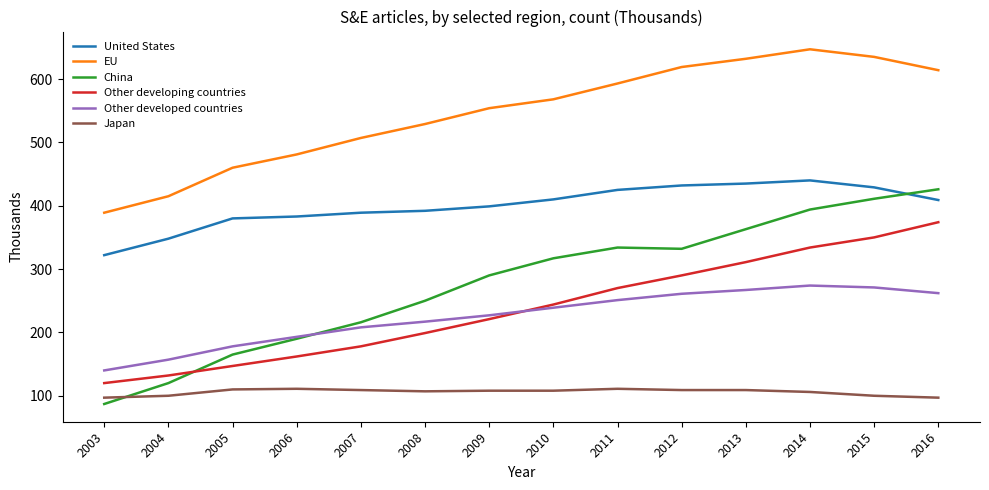

What is the average value of the China series?

278